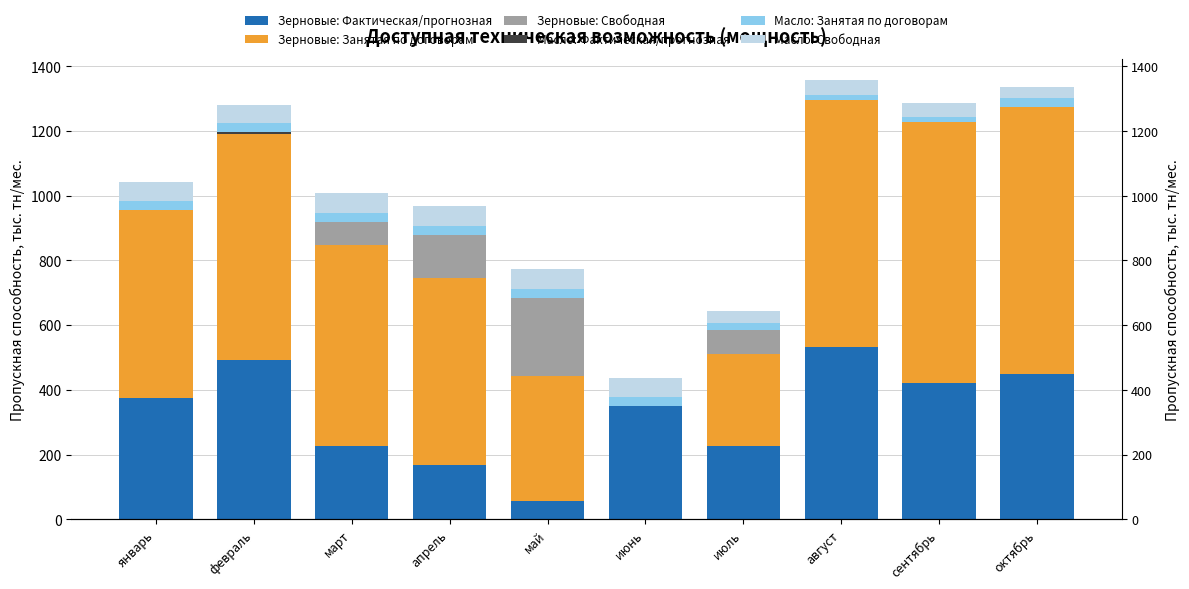

Rank the series by their maximum value, from lowest to highest.

Масло: Фактическая/прогнозная, Масло: Занятая по договорам, Масло: Свободная, Зерновые: Свободная, Зерновые: Фактическая/прогнозная, Зерновые: Занятая по договорам